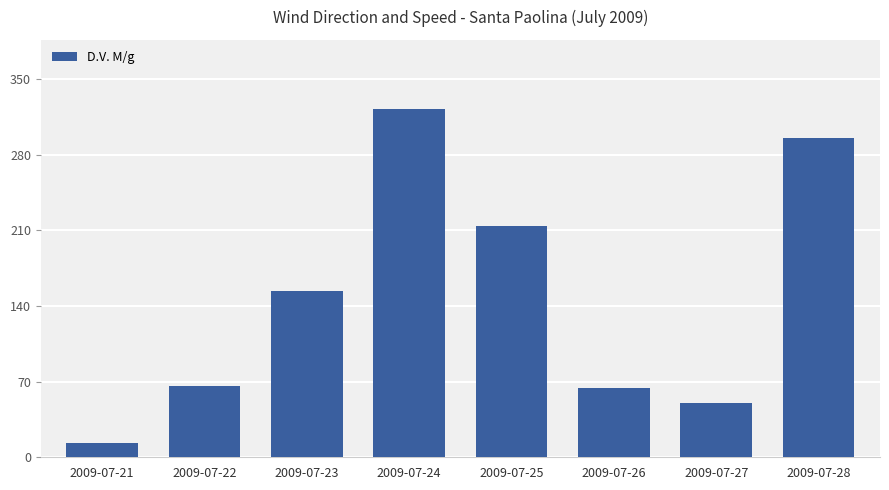

Which label corresponds to the smallest value in the chart?

2009-07-21